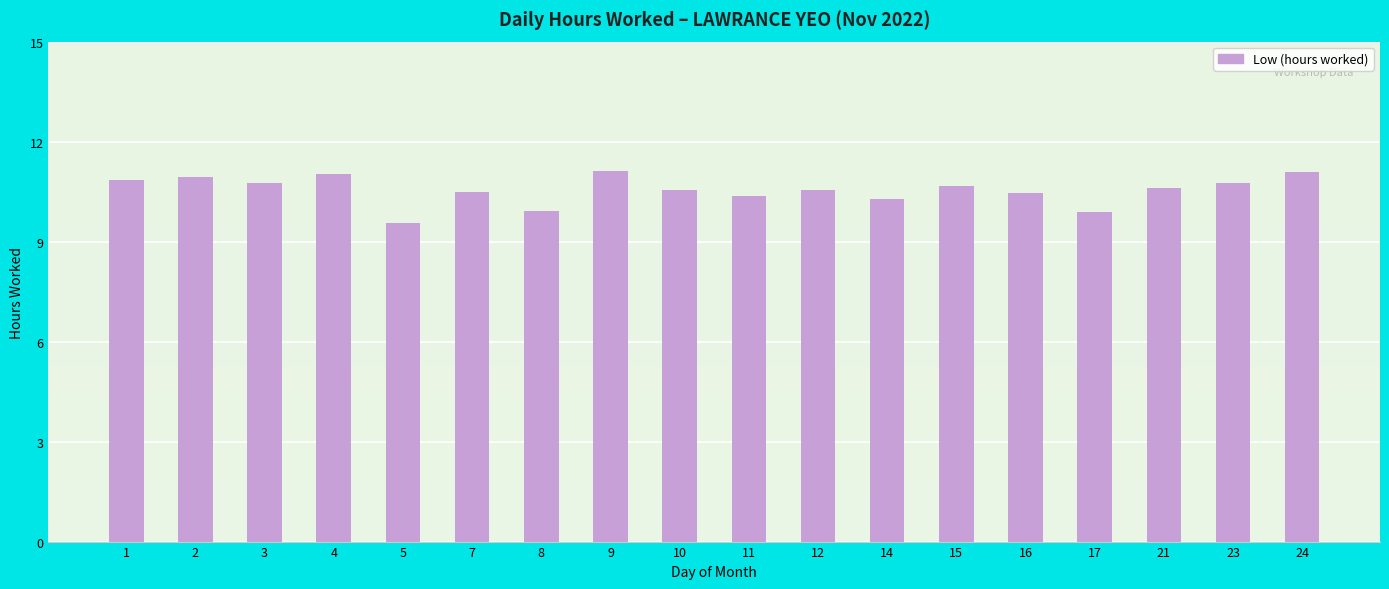

The value at 7 is 10.5. True or false?

True